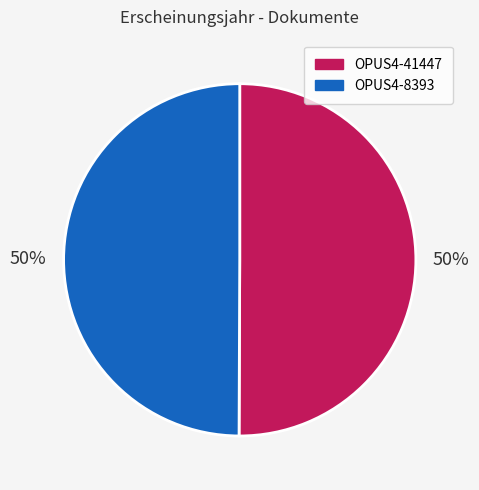

To the nearest percent, what is the average slice percentage?

50%